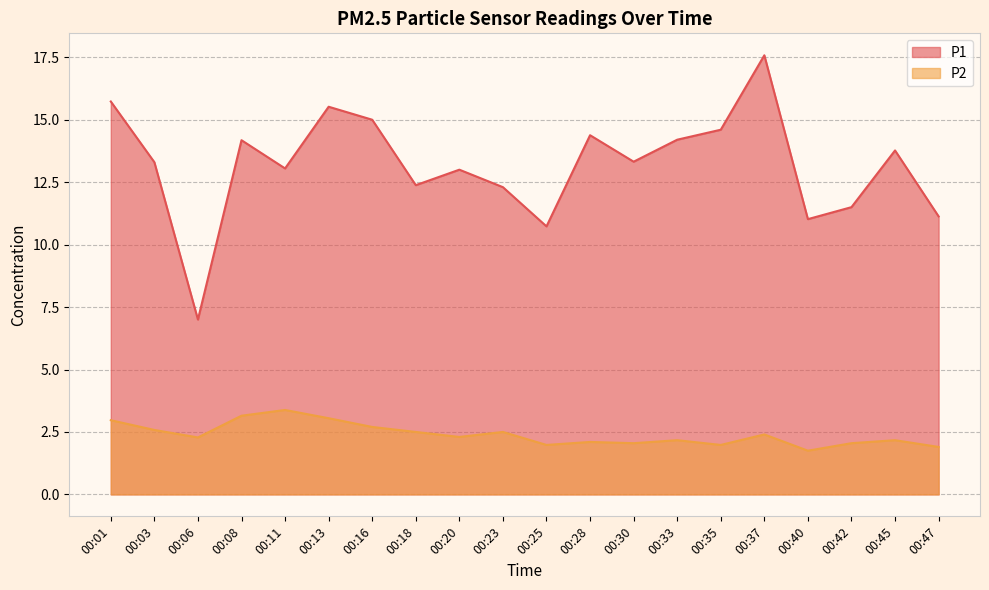

Which series has the largest total across all categories?

P1